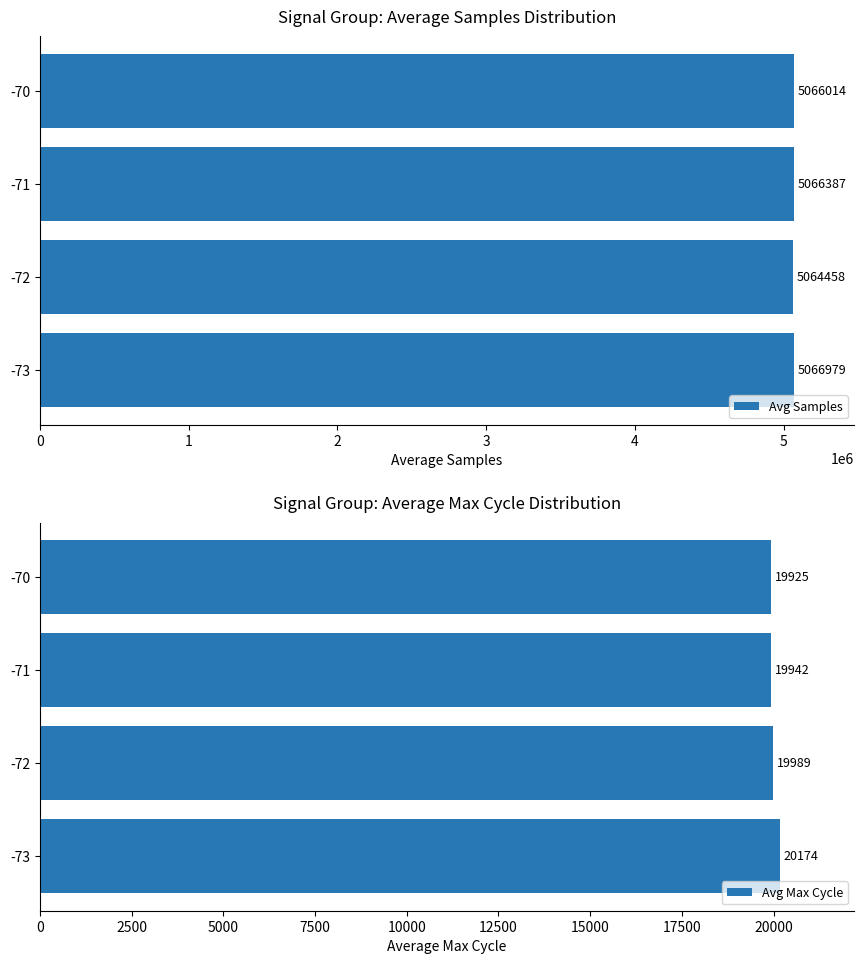

What is the difference between the maximum and minimum values in the Avg Samples series?

2521